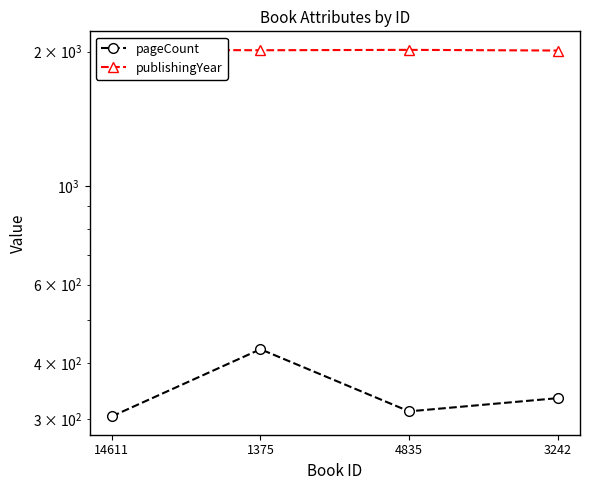

What are all the series names shown in the legend?

pageCount, publishingYear